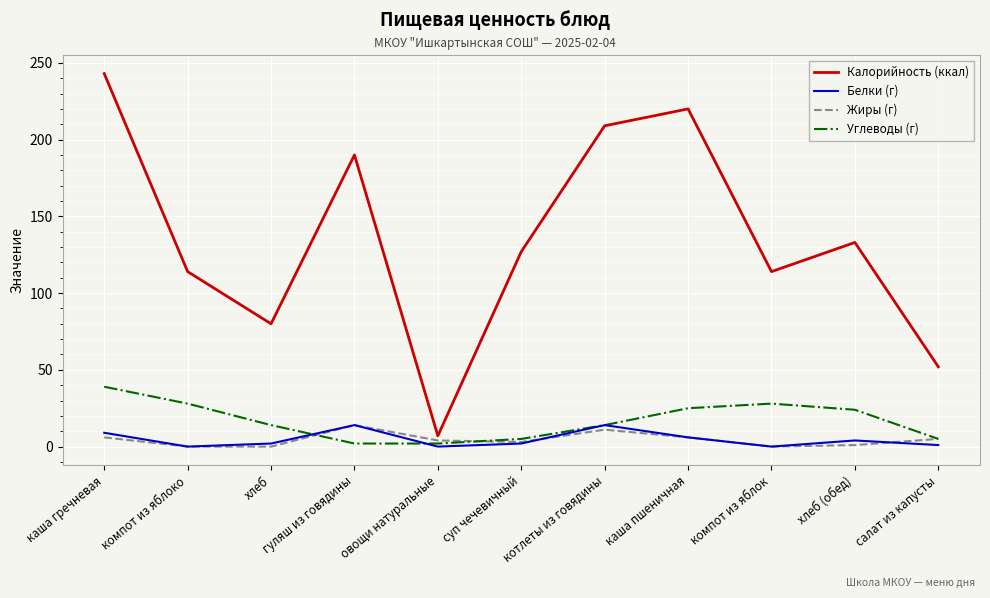

The value of Калорийность (ккал) at гуляш из говядины is 55. True or false?

False